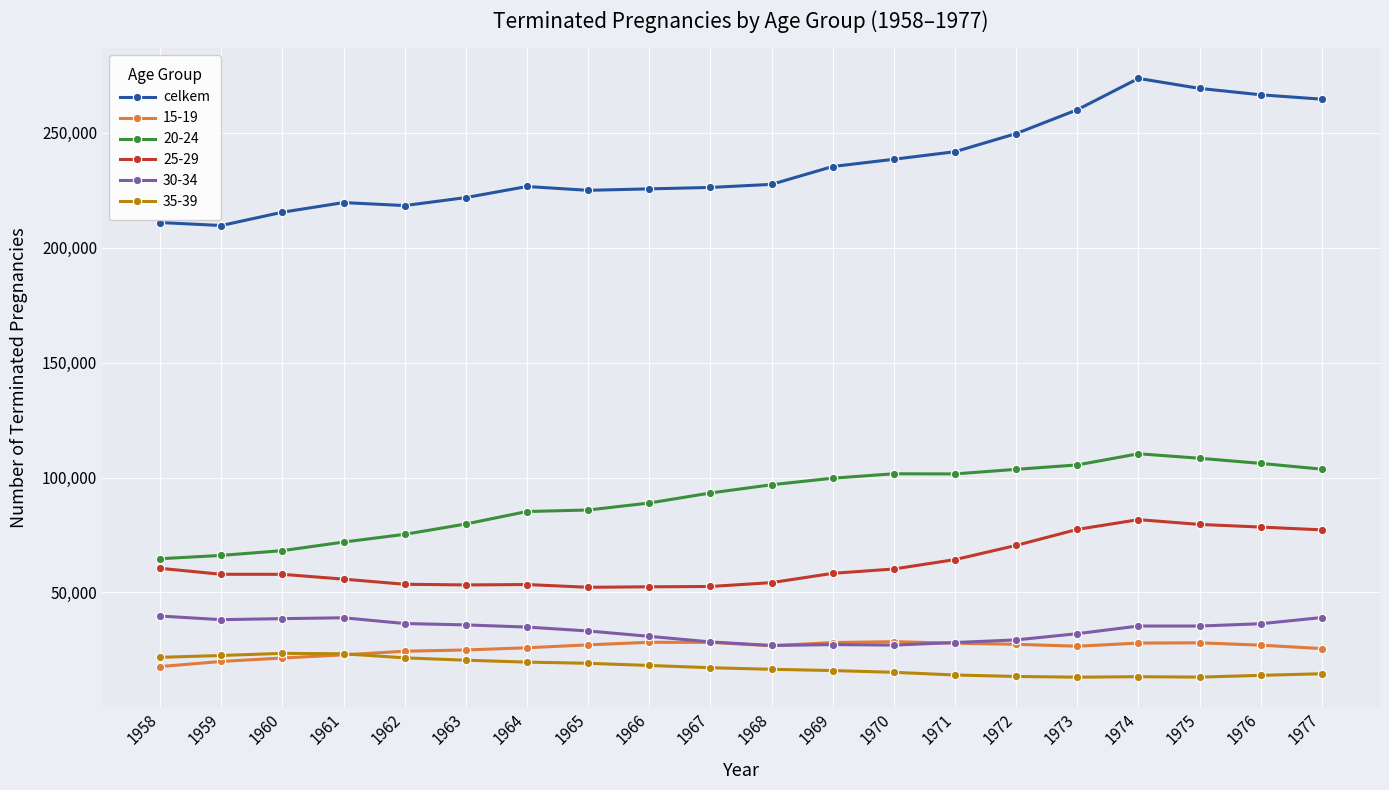

The value of 25-29 at 1960 is 57900. True or false?

True